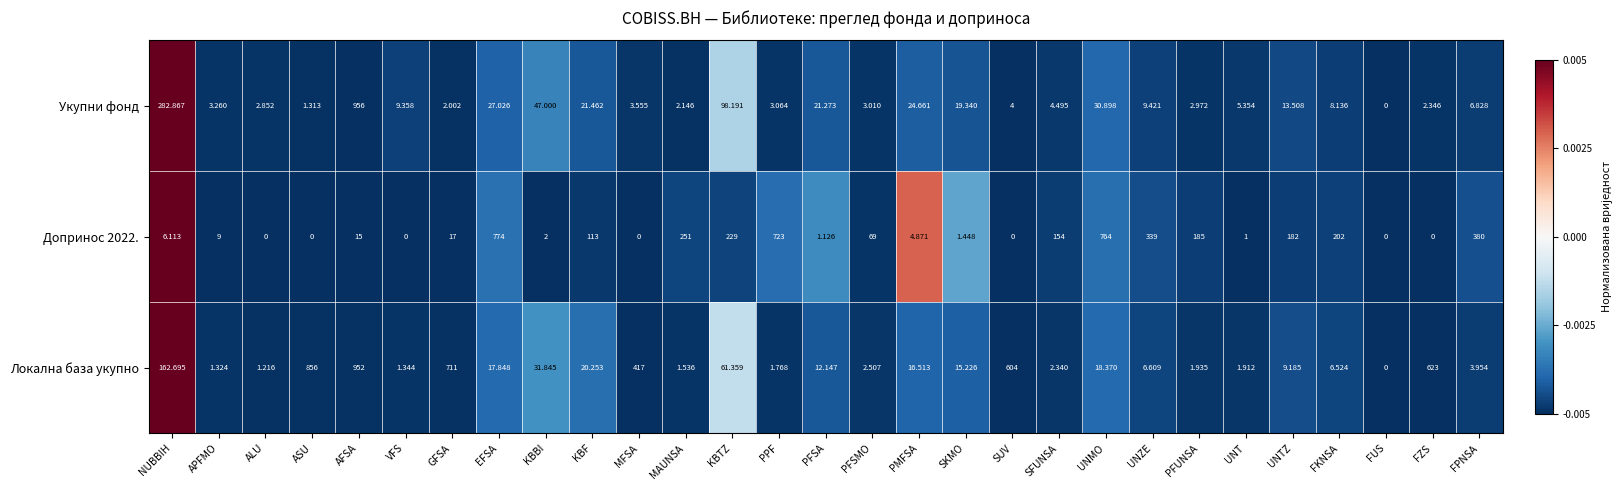

What is the smallest value displayed?

0.0